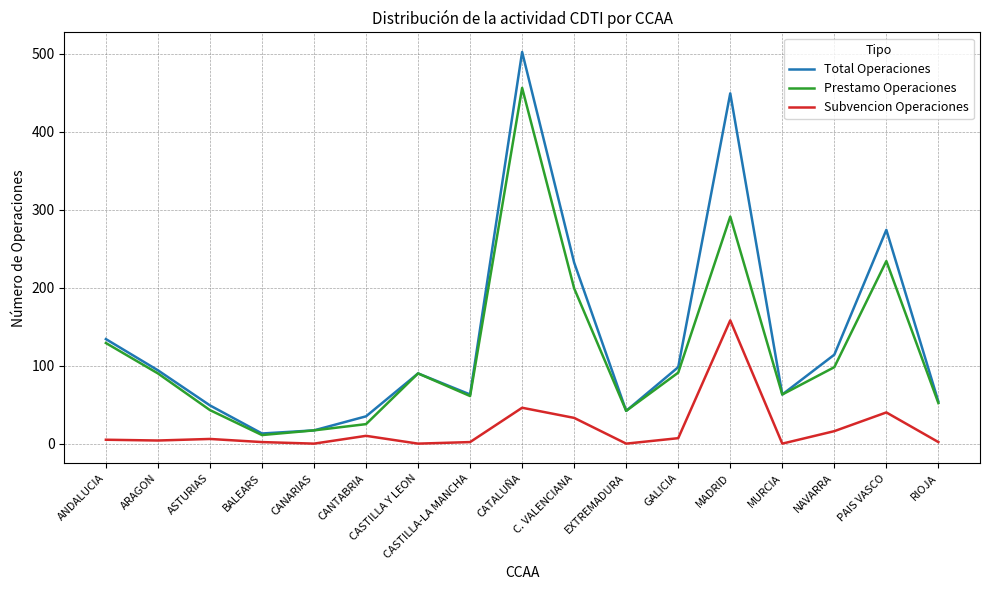

What are all the series names shown in the legend?

Total Operaciones, Prestamo Operaciones, Subvencion Operaciones